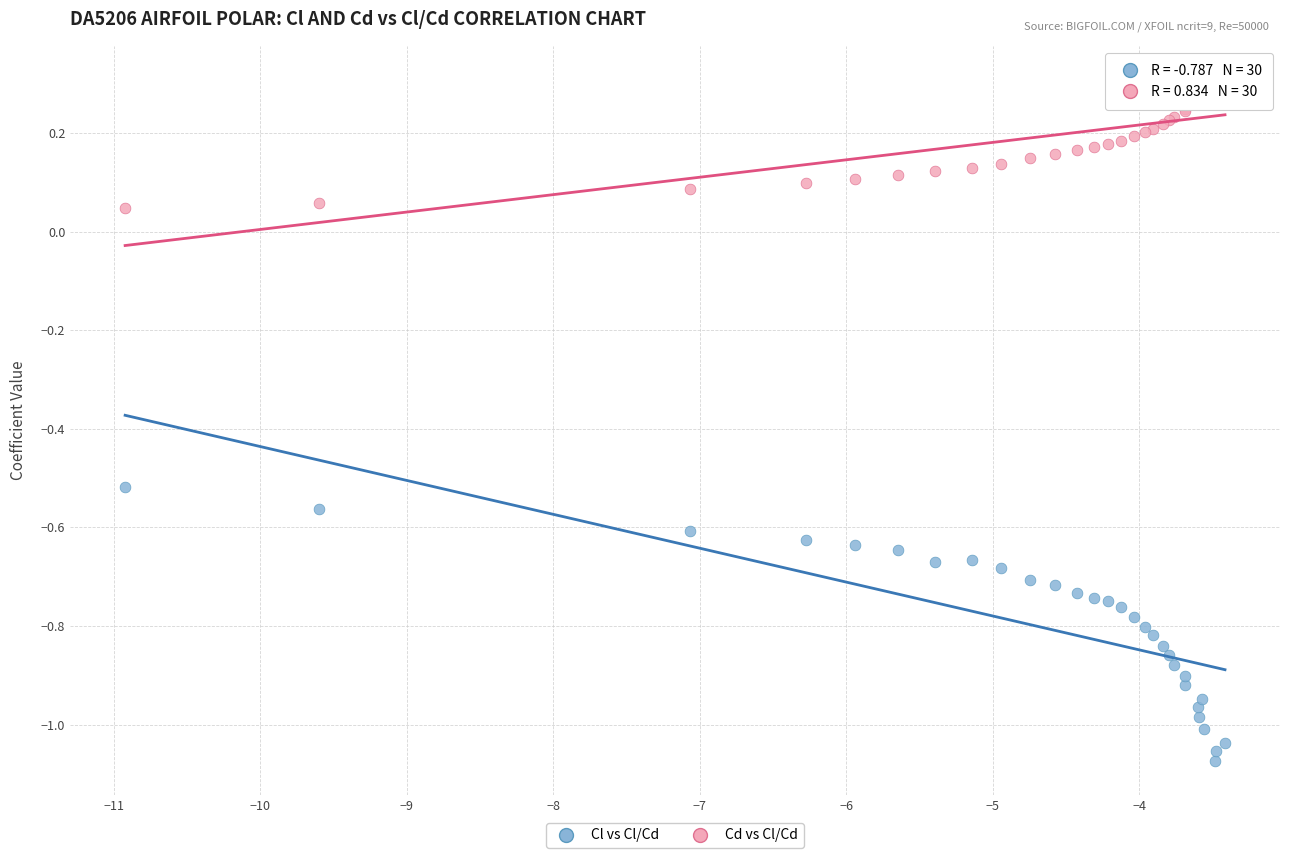

What are all the series names shown in the legend?

Cl vs Cl/Cd, Cd vs Cl/Cd